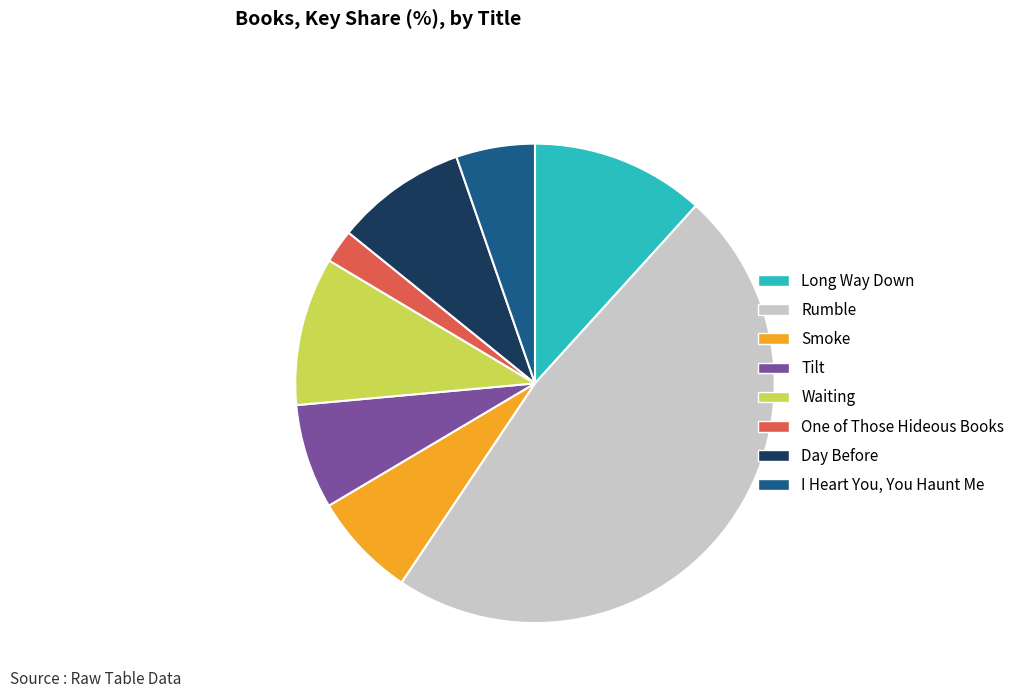

Is it true that Waiting is 16% of the pie?

False